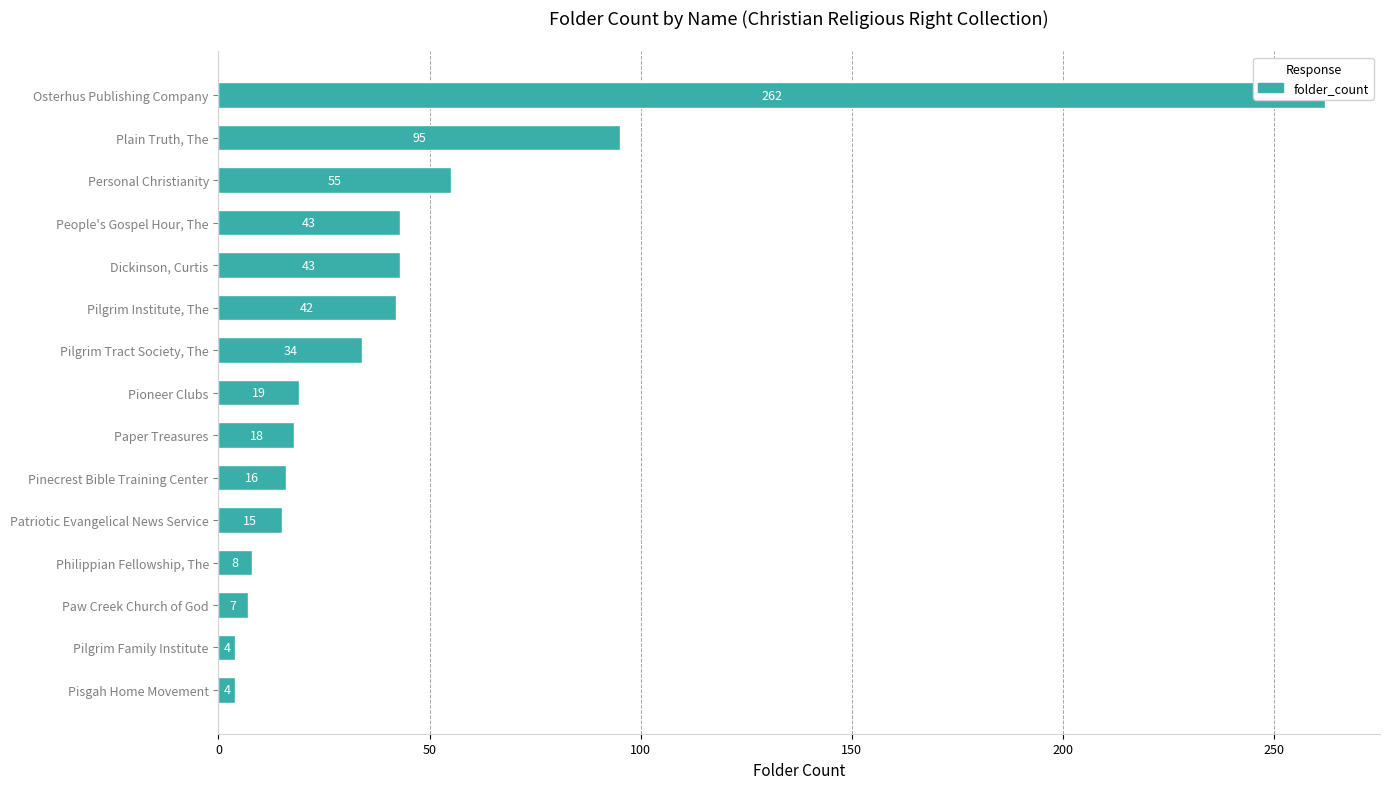

What is the sum of all values?

665